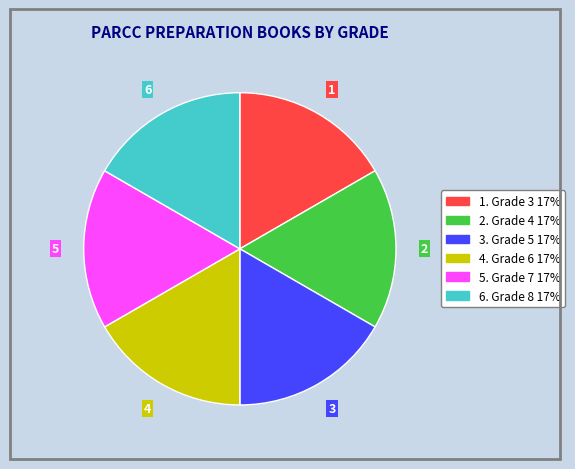

Is there a majority slice in this chart?

No